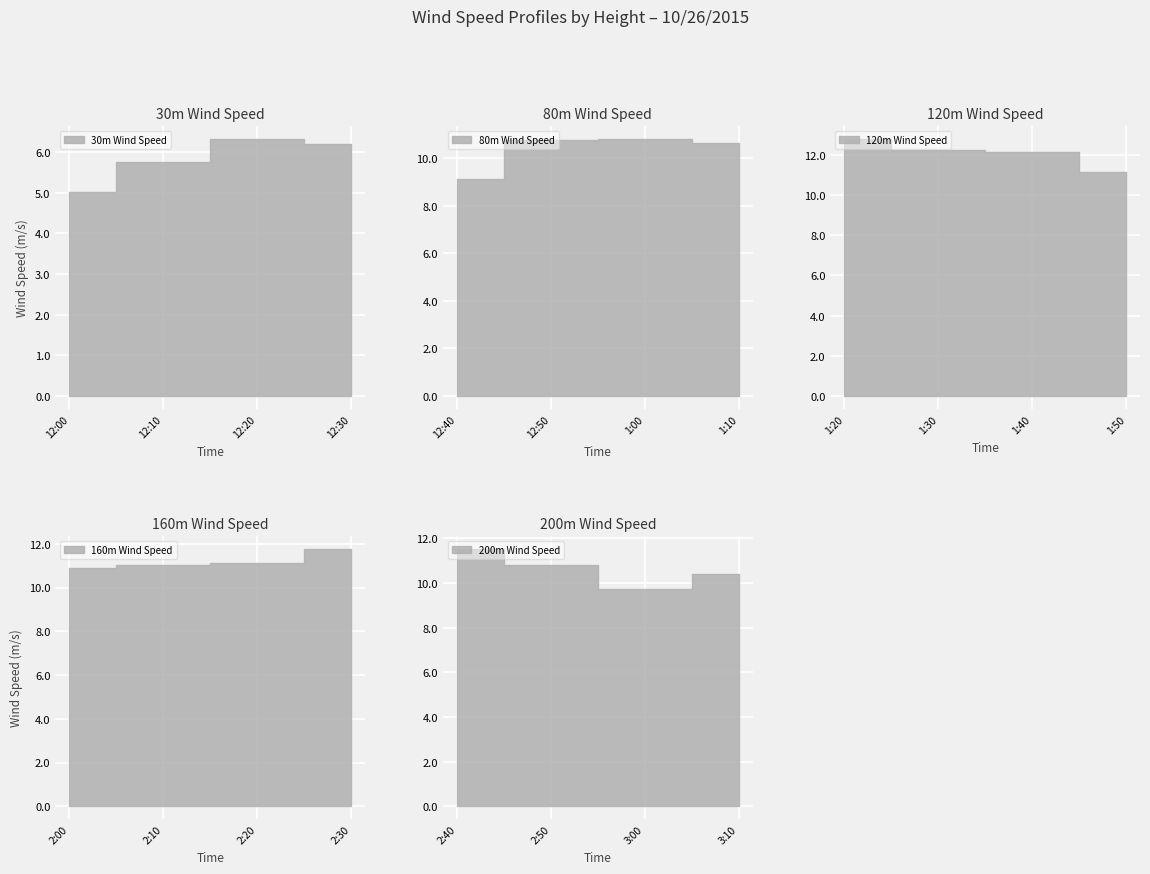

The 200m Wind Speed series shows 14.4 at 2:10. True or false?

False